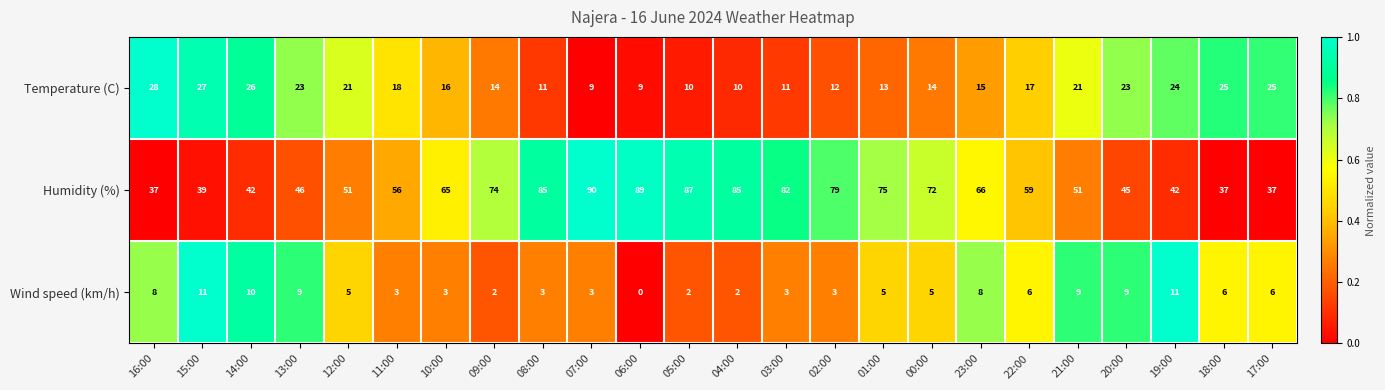

What is the difference between the Humidity (%) values at 22:00 and 23:00?

7